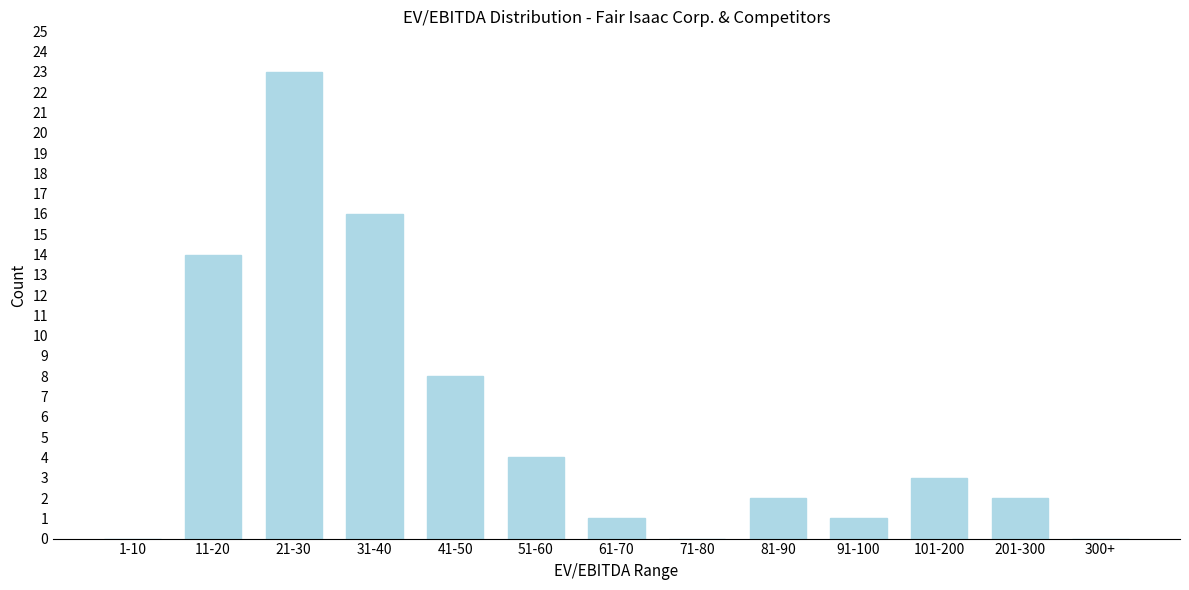

Reading left to right, extract all data points from this chart.

1-10=0	11-20=14	21-30=23	31-40=16	41-50=8	51-60=4	61-70=1	71-80=0	81-90=2	91-100=1	101-200=3	201-300=2	300+=0